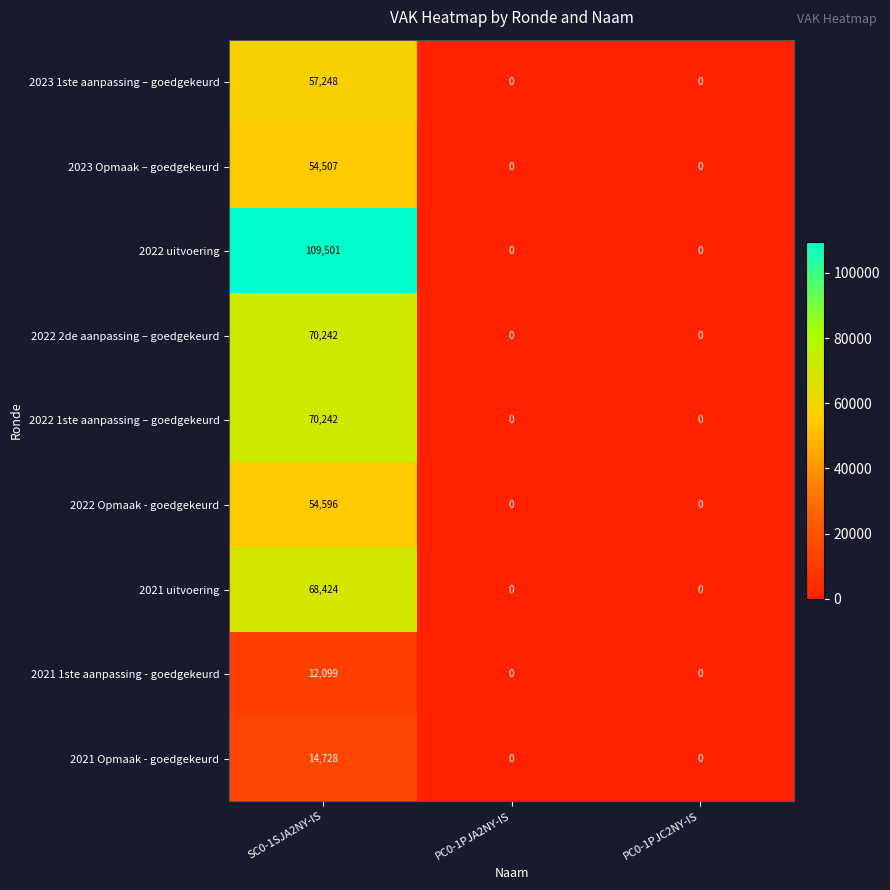

Which category has the highest value across all series?

SC0-1SJA2NY-IS